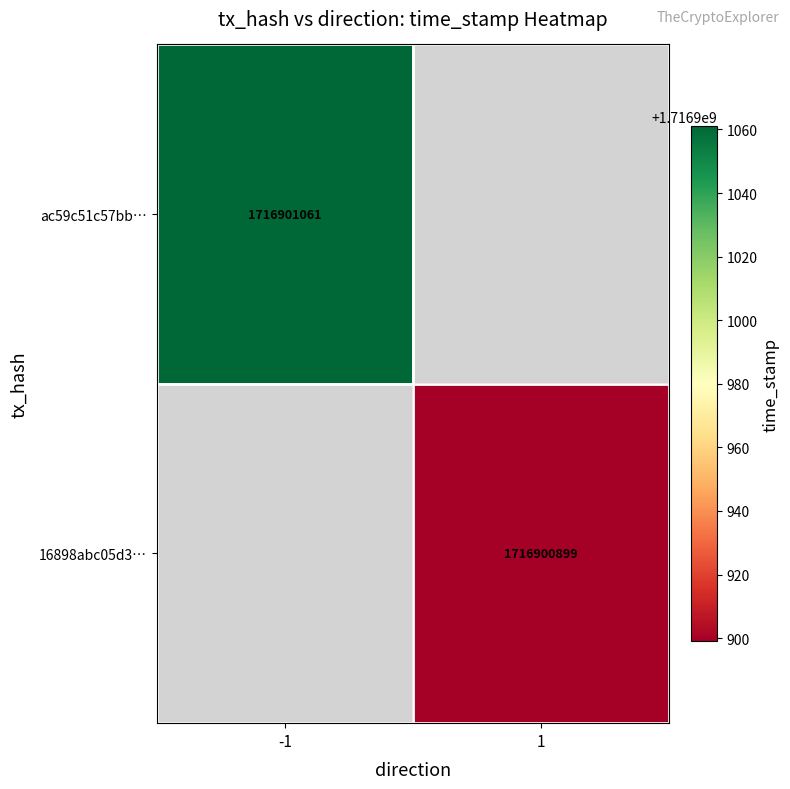

What is the highest value of the ac59c51c57bb280f9f0cabbb2e85b13cee5dc3e series?

1716901061